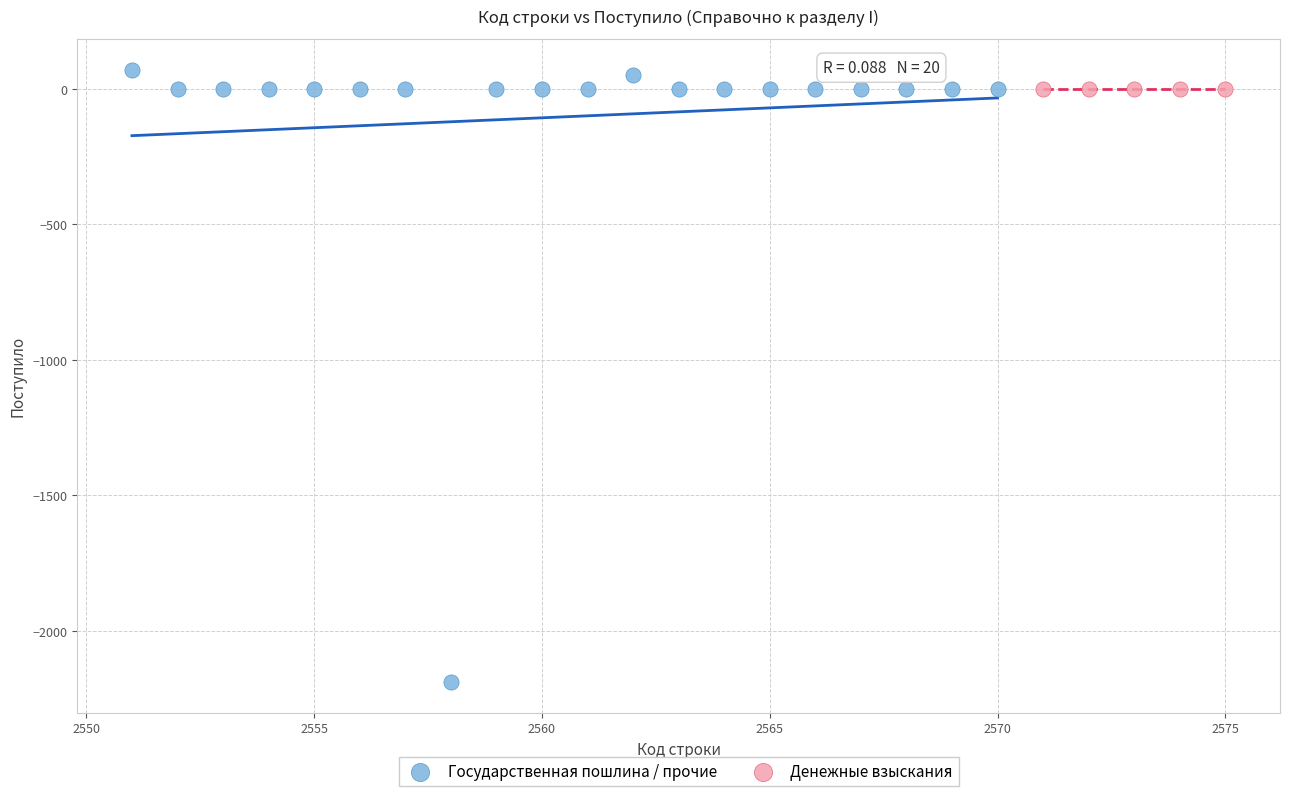

Which series contains the lowest Y value?

Государственная пошлина / прочие